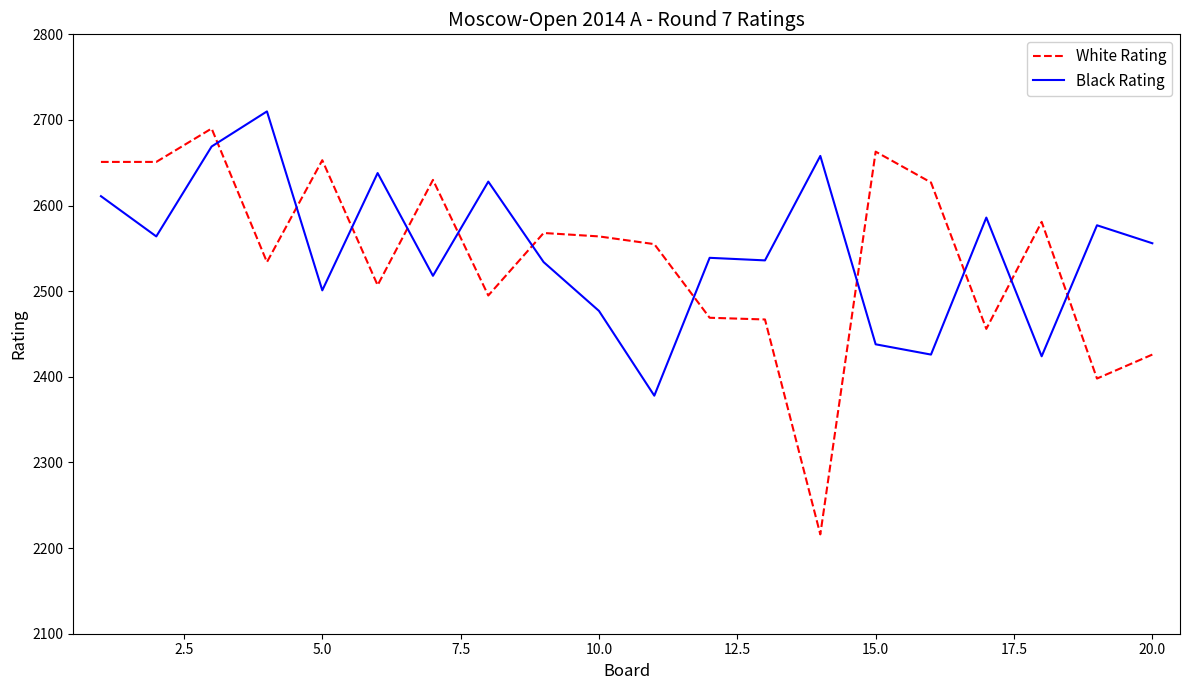

List the series in order of their overall mean, lowest first.

White Rating, Black Rating